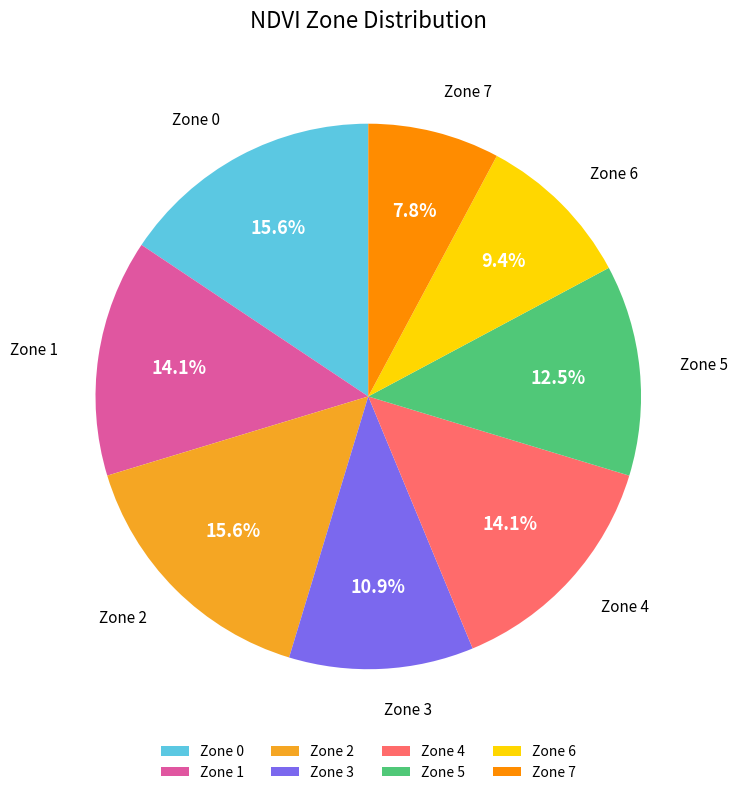

To the nearest percent, what is the average slice percentage?

12%